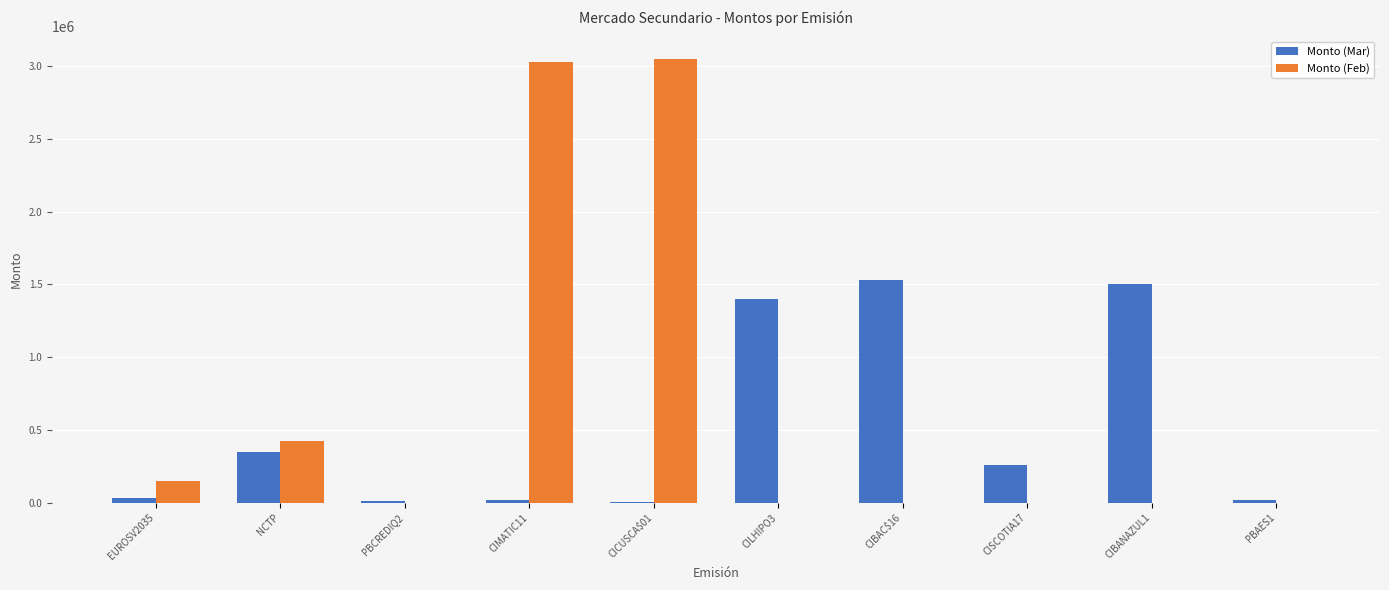

What value does the Monto (Mar) series have at NCTP?

349577.0